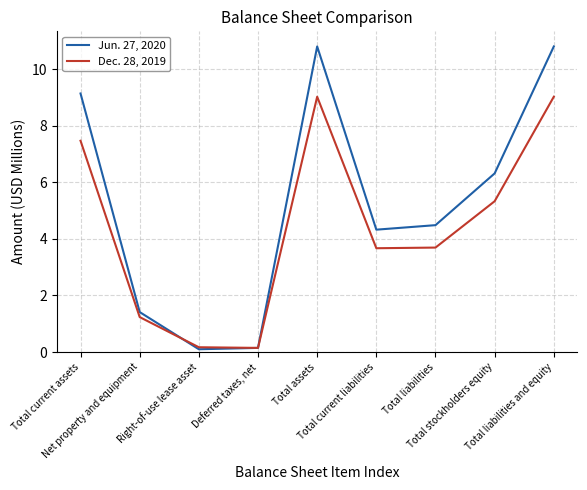

Rank the series at Total current assets from highest to lowest value.

Jun. 27, 2020, Dec. 28, 2019